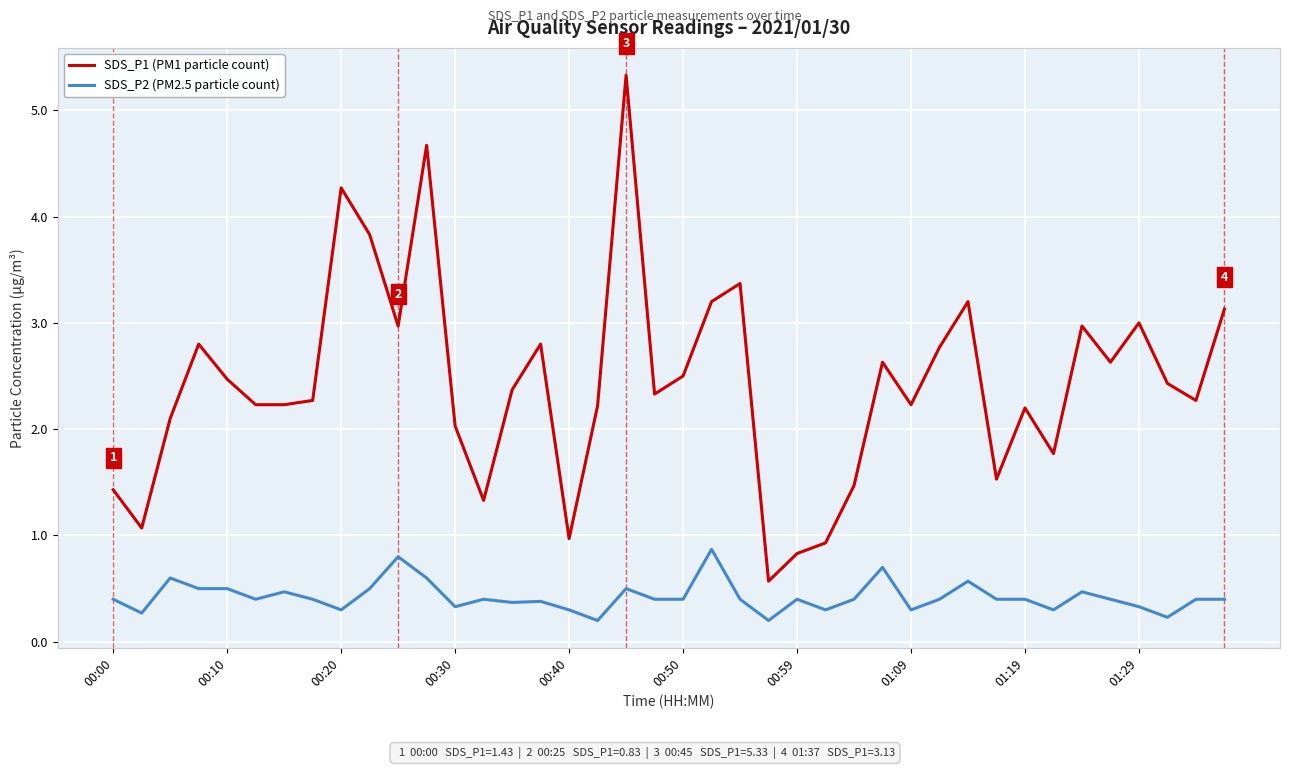

How many distinct data groups are displayed?

2